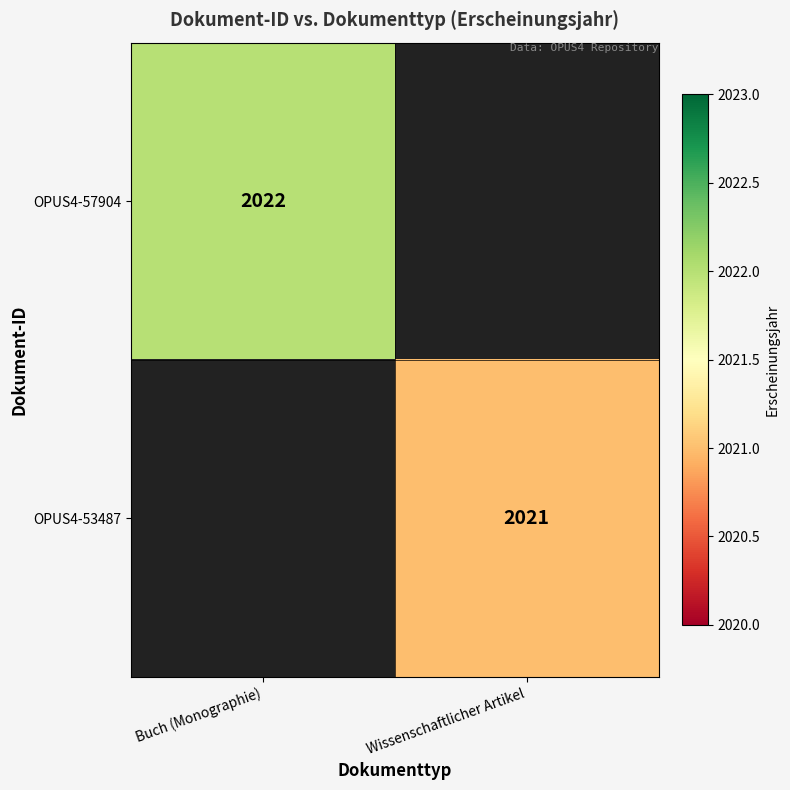

Is it true that OPUS4-57904 equals 2927 at Buch (Monographie)?

False